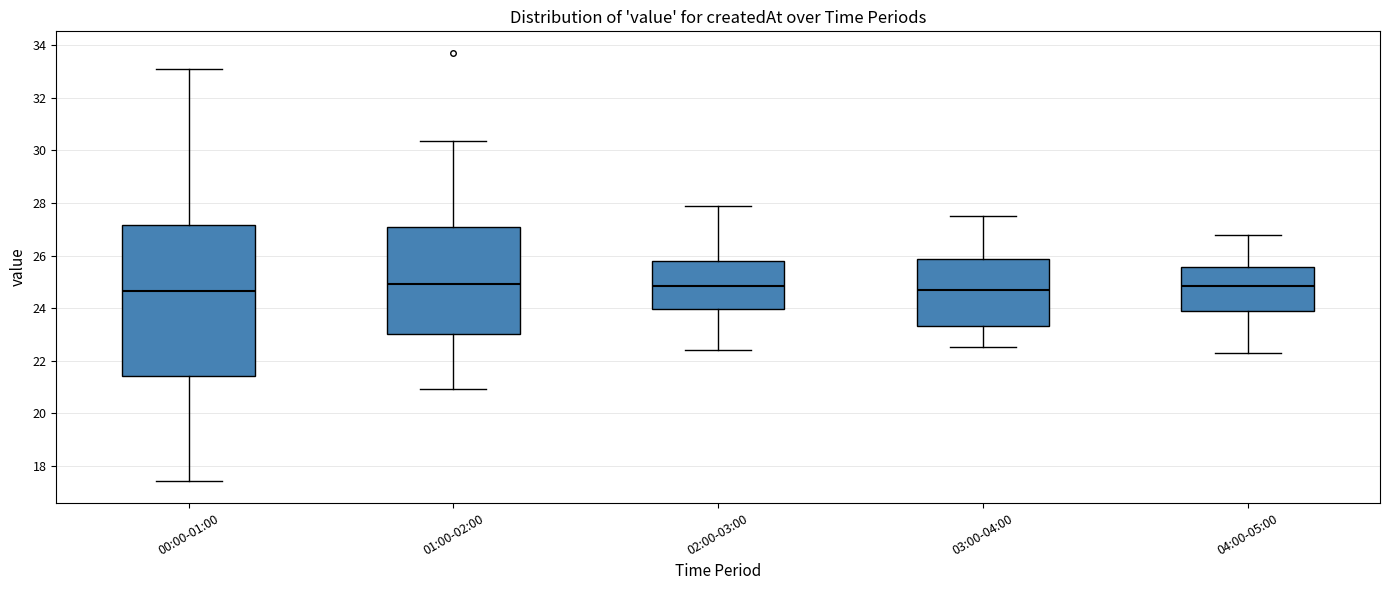

Reading left to right, transcribe this box plot: for each box, give where its median line is, the range the box spans, and where its two whiskers end, as read against the y-axis. The values are not printed on the chart, so give them approximately, as read against the axis.

00:00-01:00: median 24.6, box 21.4 to 27.2, whiskers 17.4 to 33.2
01:00-02:00: median 25.0, box 23.0 to 27.2, whiskers 21.0 to 30.4
02:00-03:00: median 24.8, box 24.0 to 25.8, whiskers 22.4 to 28.0
03:00-04:00: median 24.8, box 23.4 to 25.8, whiskers 22.6 to 27.6
04:00-05:00: median 24.8, box 23.8 to 25.6, whiskers 22.4 to 26.8